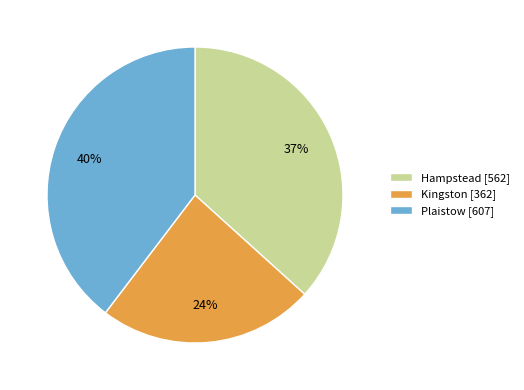

The Plaistow slice represents 40% of the pie. True or false?

True